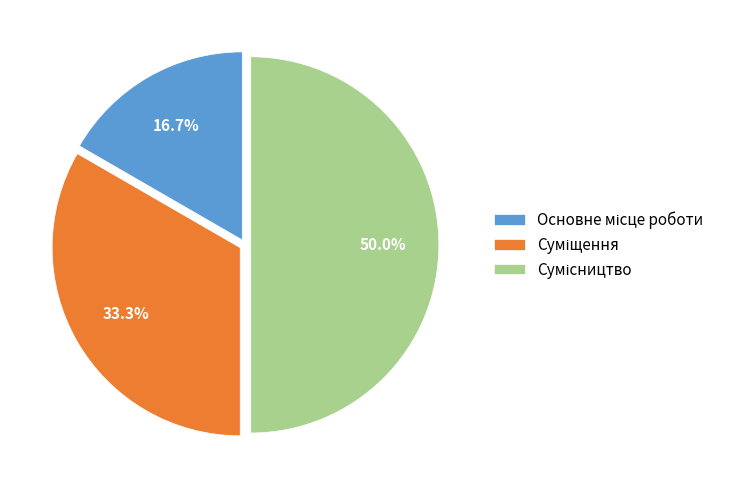

How many slices are in this pie chart?

3